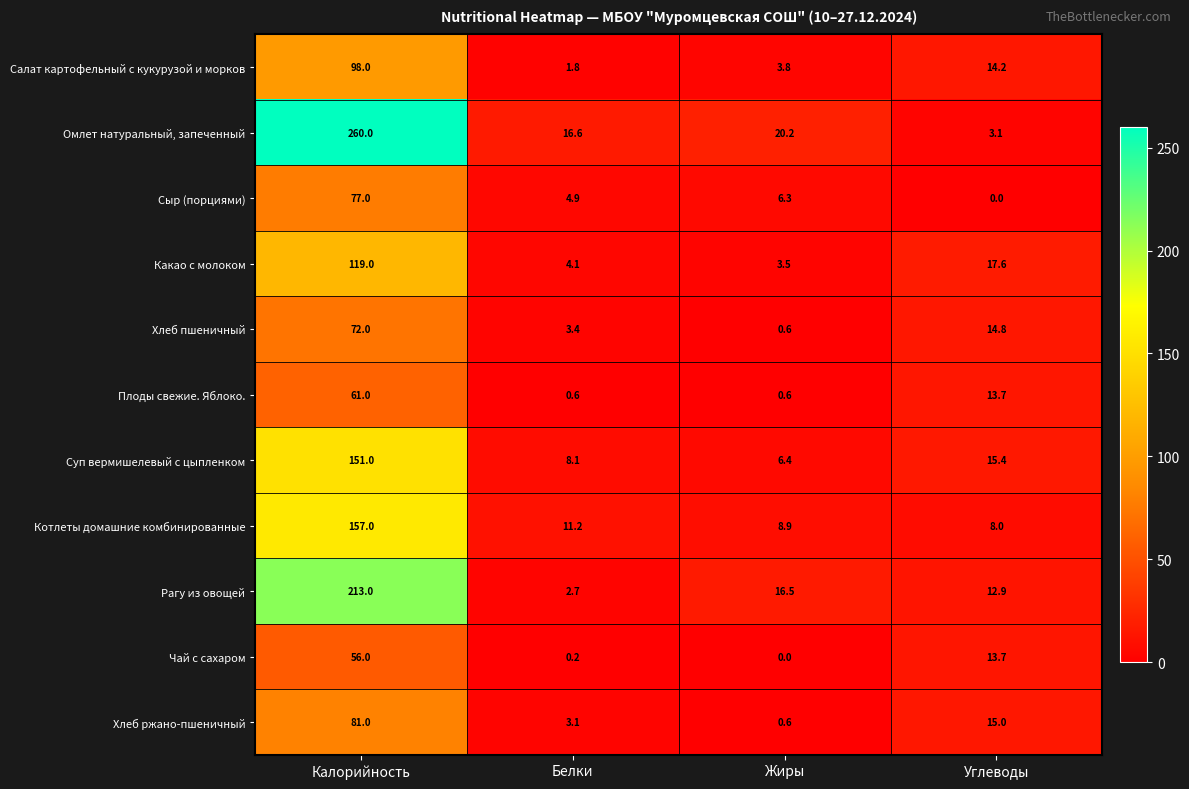

Rank the series by their maximum value, from highest to lowest.

Омлет натуральный, запеченный, Рагу из овощей, Котлеты домашние комбинированные, Суп вермишелевый с цыпленком, Какао с молоком, Салат картофельный с кукурузой и морков, Хлеб ржано-пшеничный, Сыр (порциями), Хлеб пшеничный, Плоды свежие. Яблоко., Чай с сахаром